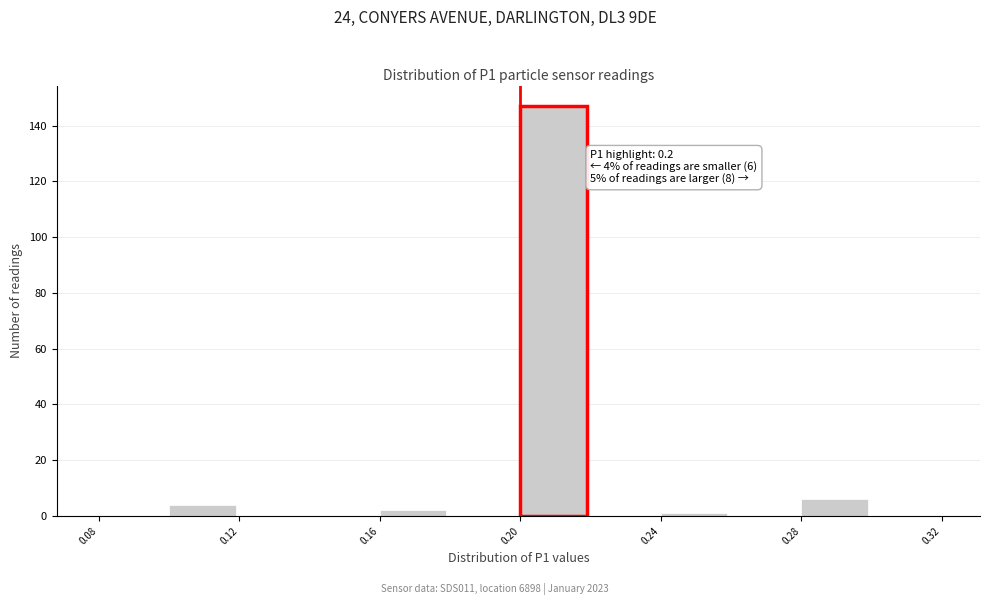

Which range on the x-axis has the tallest bar?

0.20 to 0.22